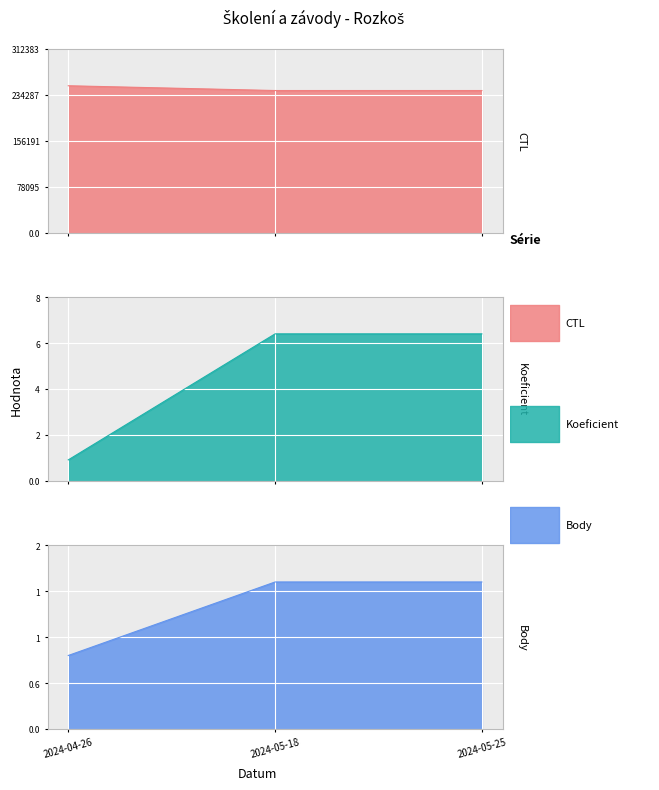

Count the Koeficient values in the range 1 to 7.

3